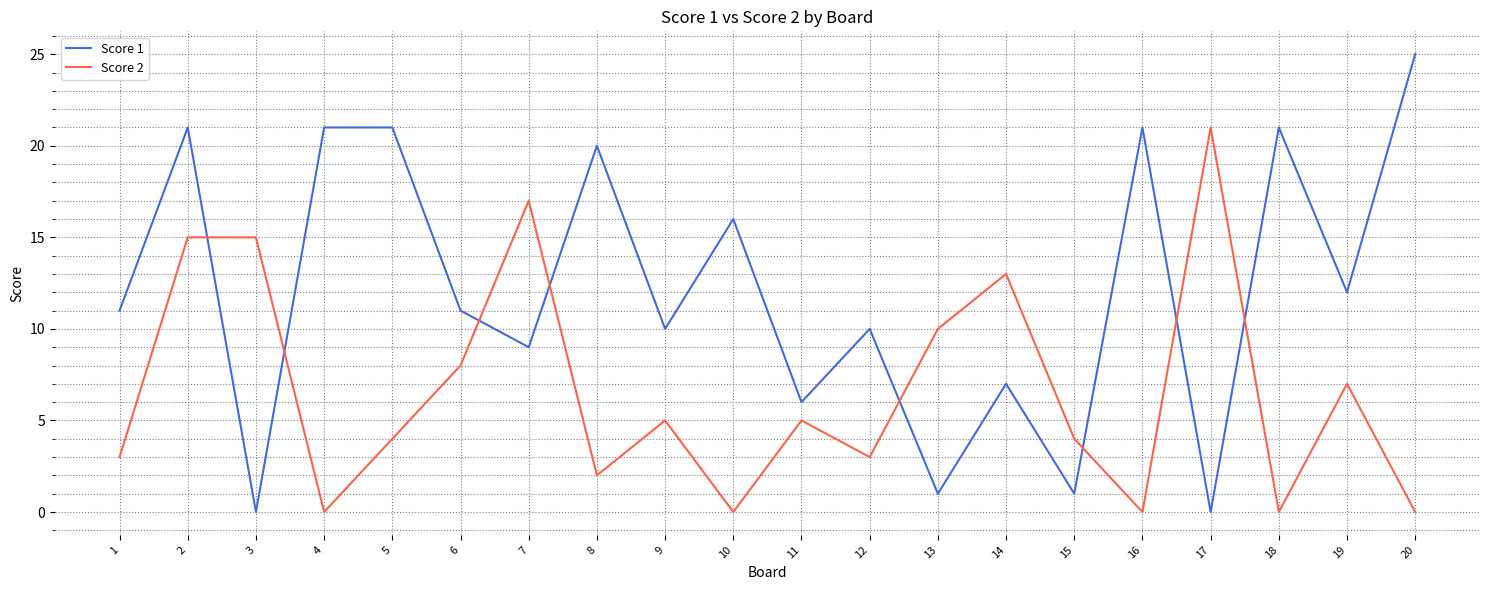

What is the difference between the second highest and minimum values in the Score 1 series?

21